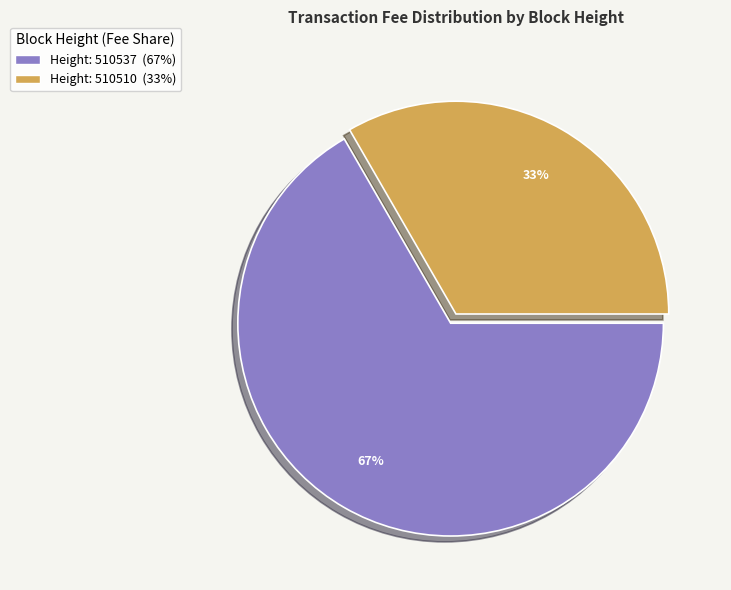

Is there a majority slice in this chart?

Yes